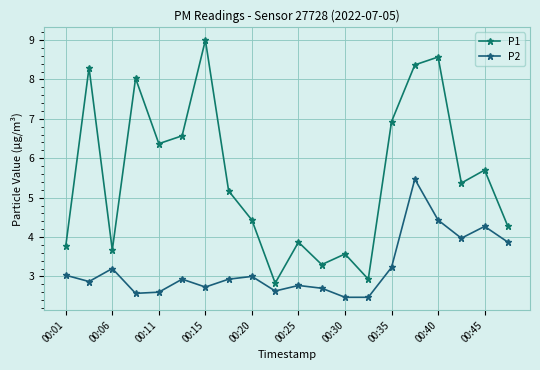

What is the sum of all P2 values?

64.1